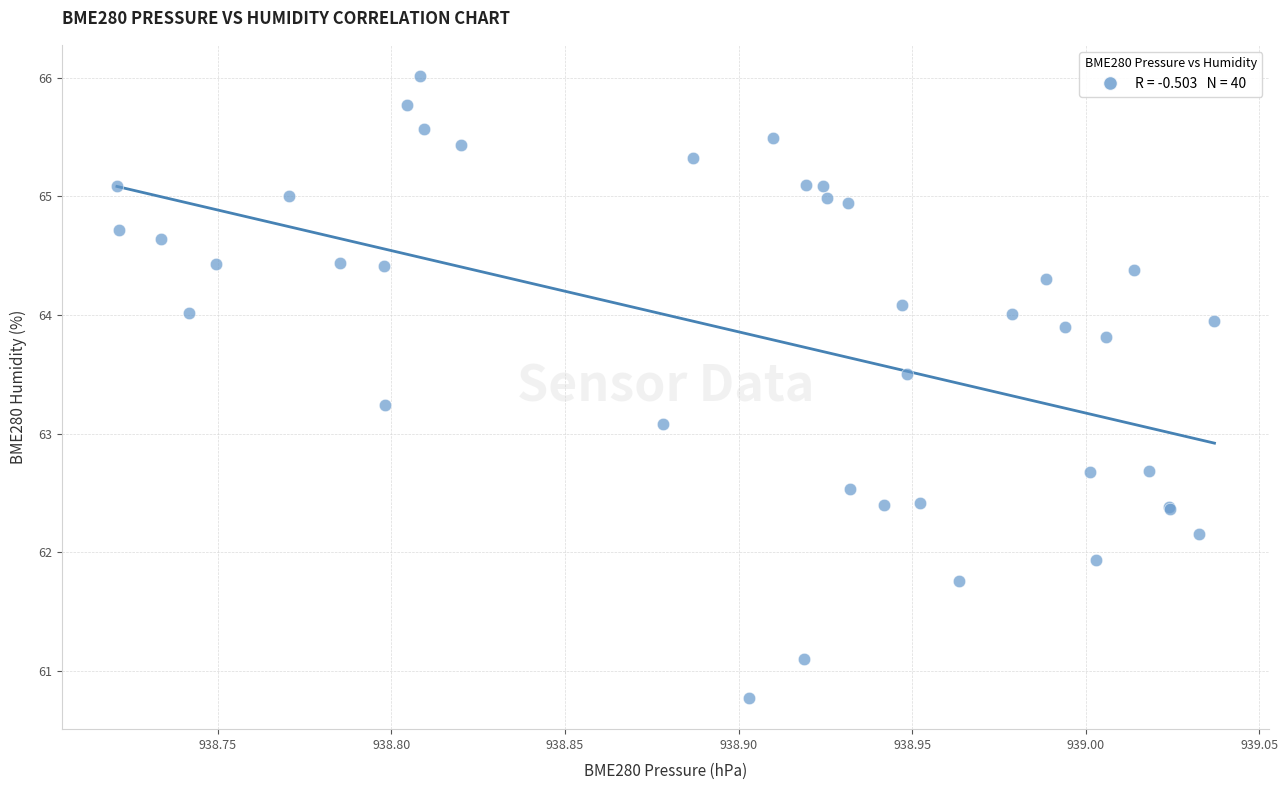

What Y value in the scatter plot is closest to 63?

63.1